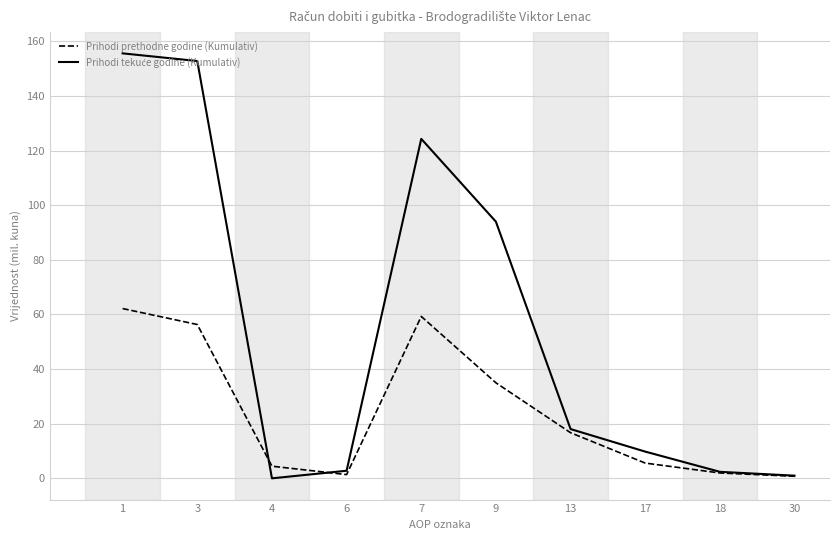

The value of Prihodi prethodne godine (Kumulativ) at 7 is 100.0. True or false?

False